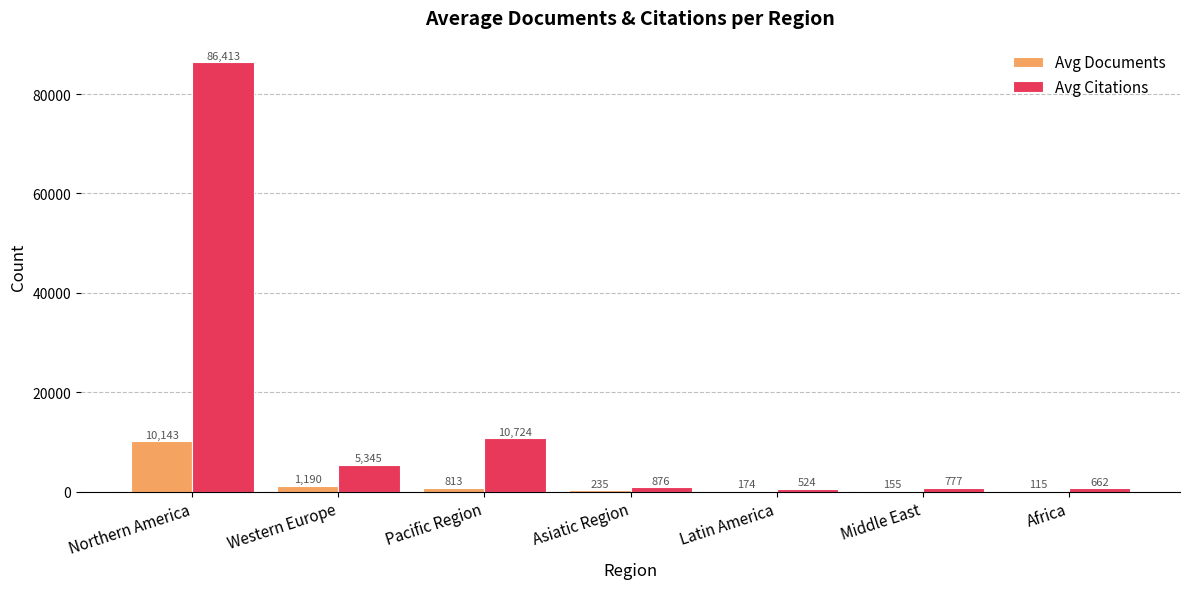

What is the greatest value displayed?

86413